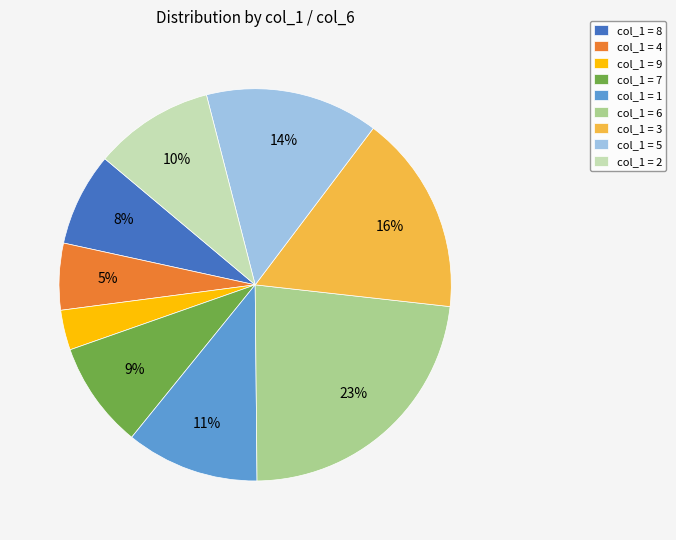

To the nearest percent, what portion does col_1 = 3 represent?

16%